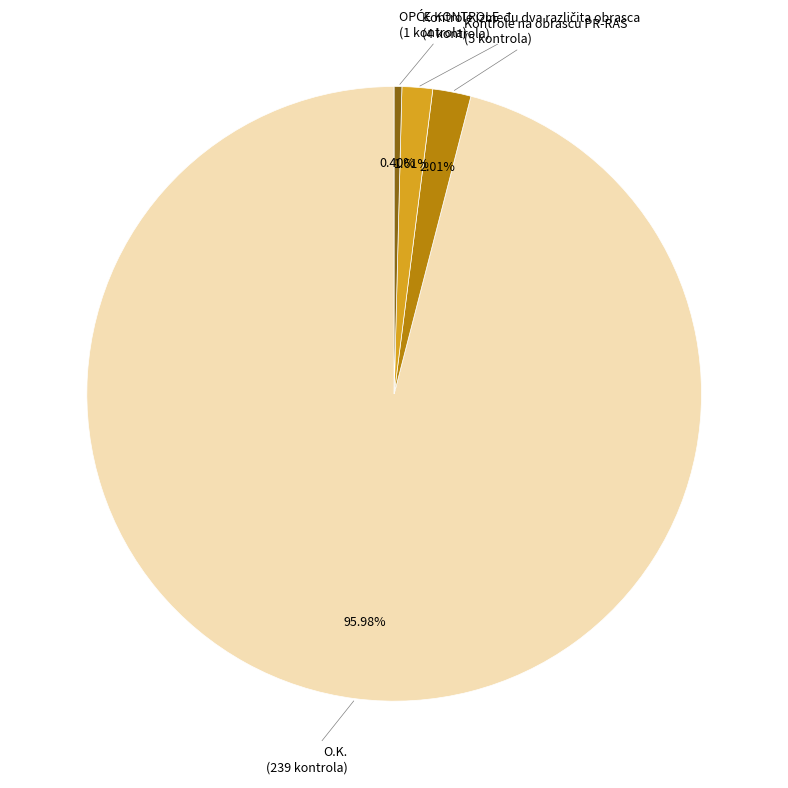

Is there a majority slice in this chart?

Yes